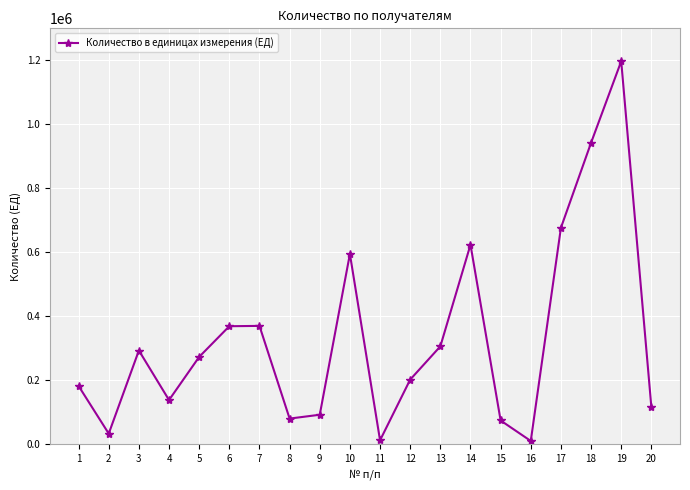

What is the maximum value shown in the chart?

1197000